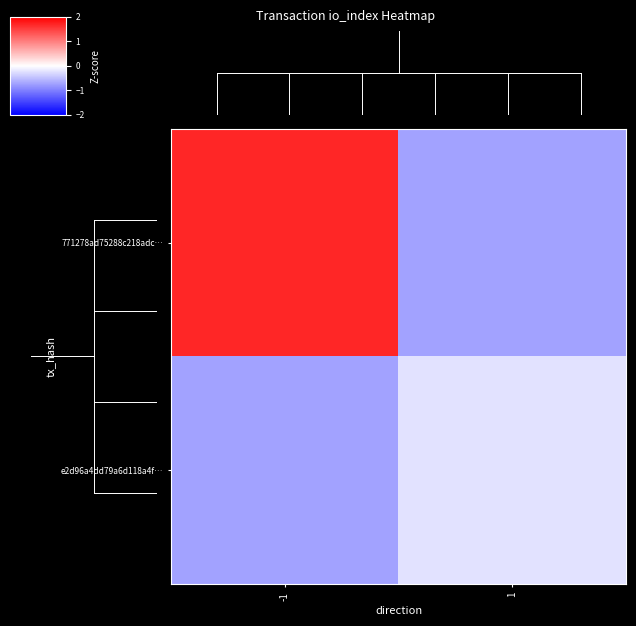

At -1, list the series in order from largest to smallest.

771278ad75288c218adc…, e2d96a4dd79a6d118a4f…